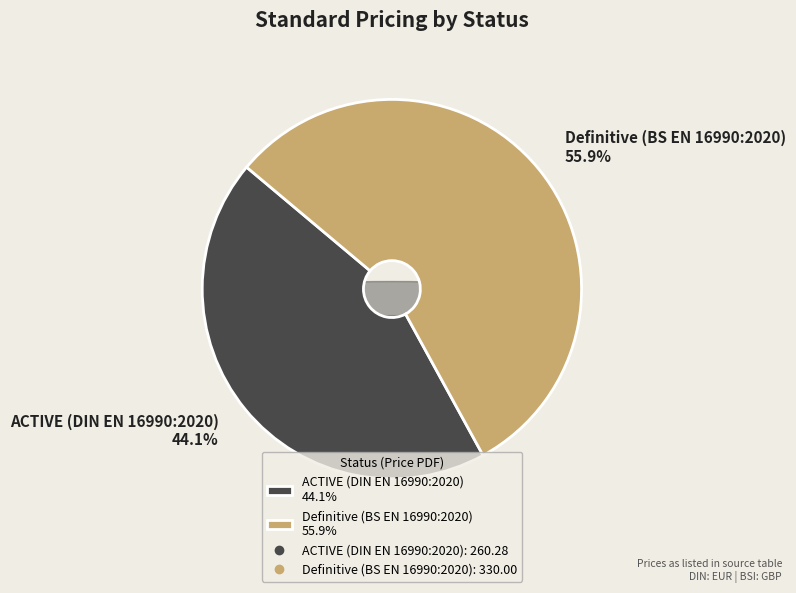

What is the ratio of the value at ACTIVE (DIN EN 16990:2020) to the value at Definitive (BS EN 16990:2020)?

0.8